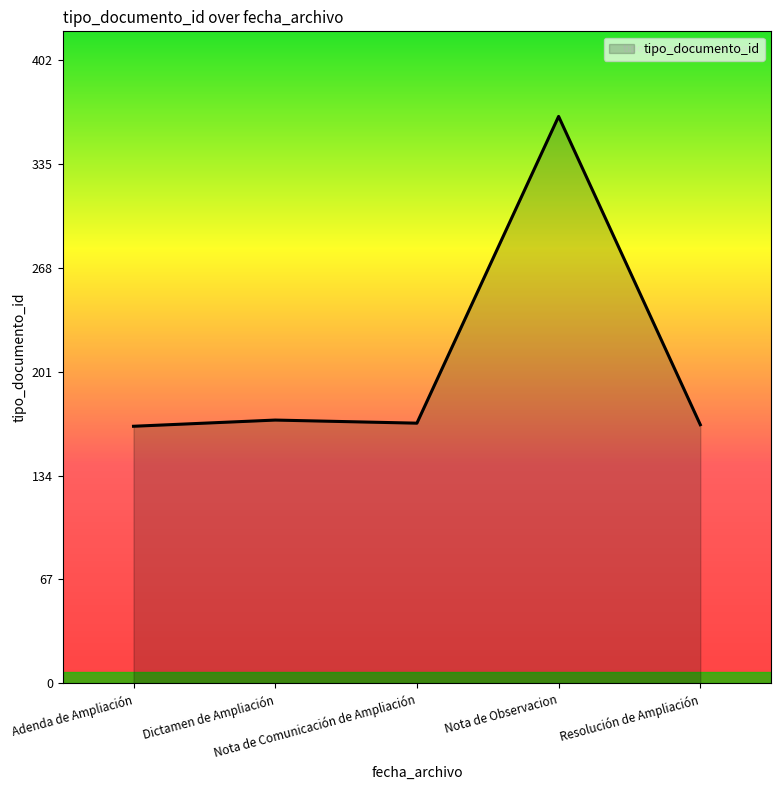

What is the sum of all values?

1037